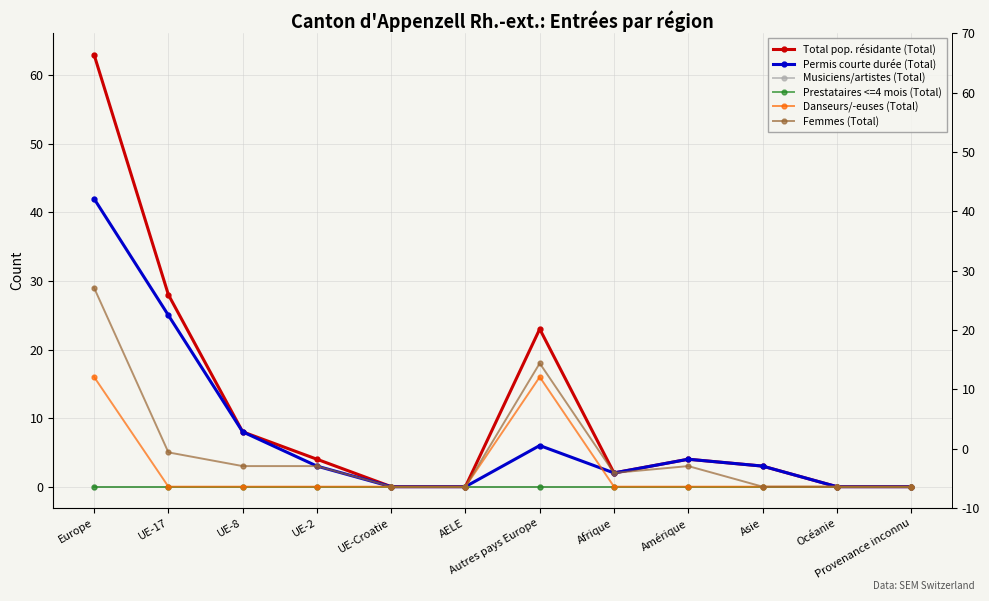

What is the sum of all Femmes (Total) values?

63